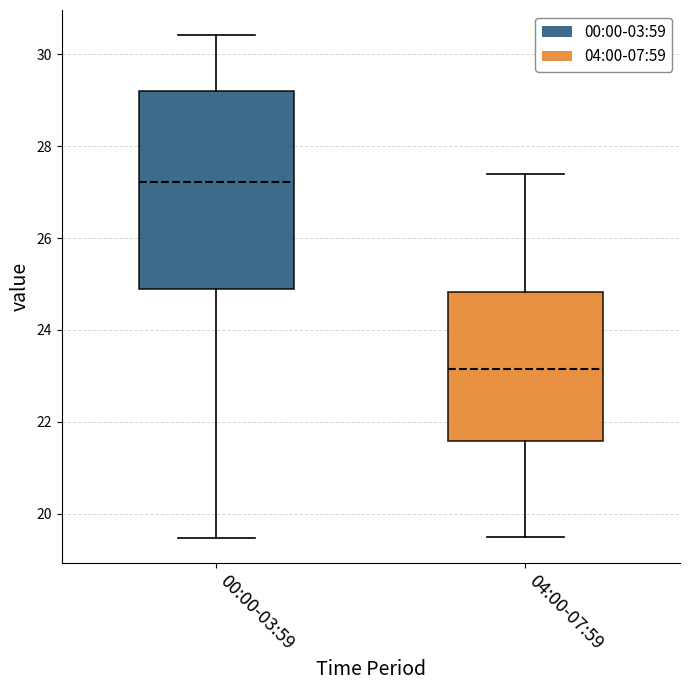

Reading left to right, read every box against the y-axis: the position of its median line, the range the box covers, and the ends of its whiskers. The values are not printed on the chart, so give them approximately, as read against the axis.

00:00-03:59: median 27.2, box 24.8 to 29.2, whiskers 19.4 to 30.4
04:00-07:59: median 23.2, box 21.6 to 24.8, whiskers 19.6 to 27.4